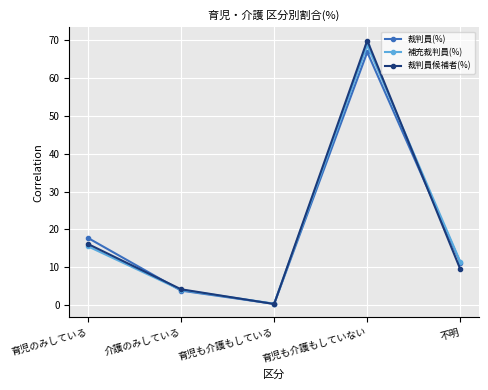

Where does the 補充裁判員(%) series first go above 11?

育児のみしている